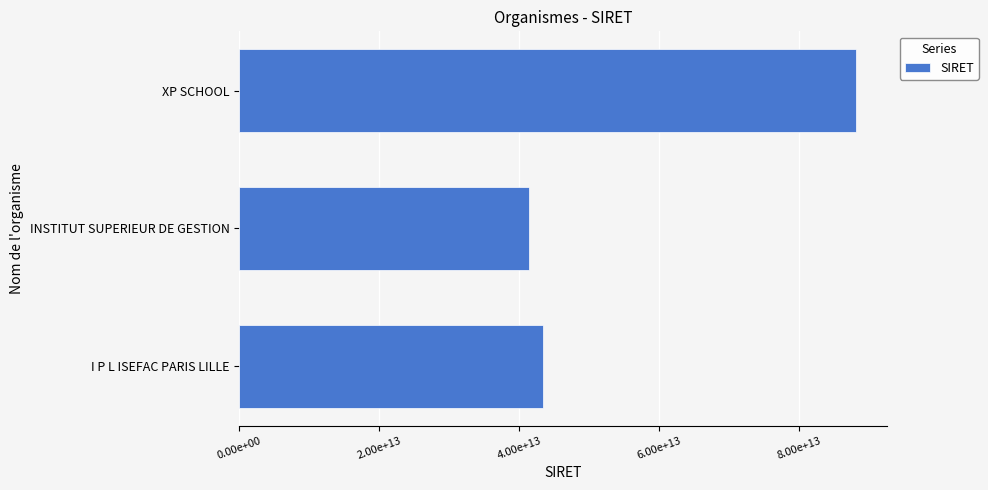

Does the chart contain any negative values?

No